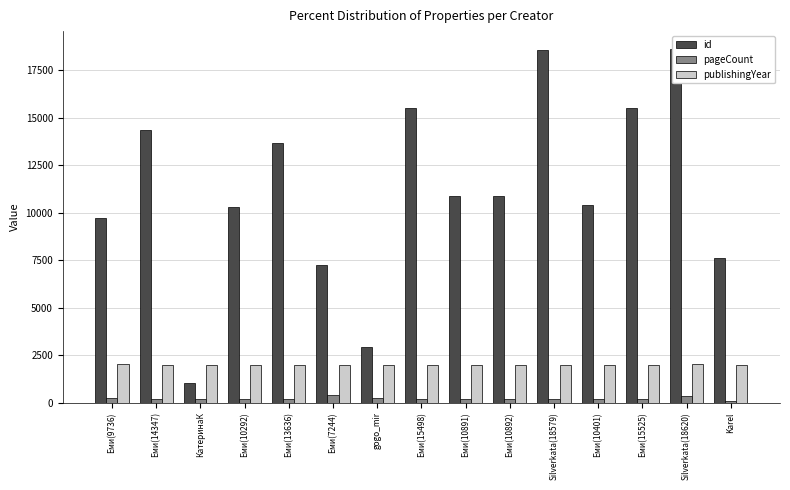

What are all the series names shown in the legend?

id, pageCount, publishingYear